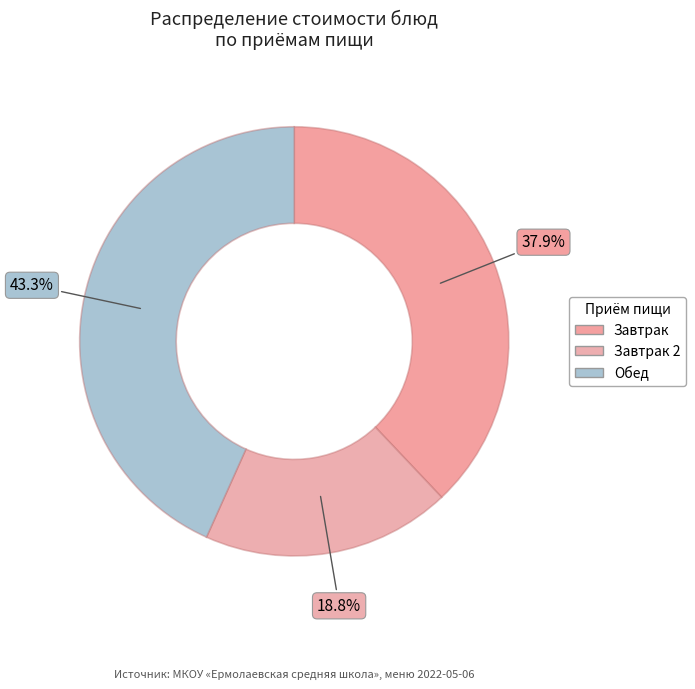

Does any single category account for the majority?

No